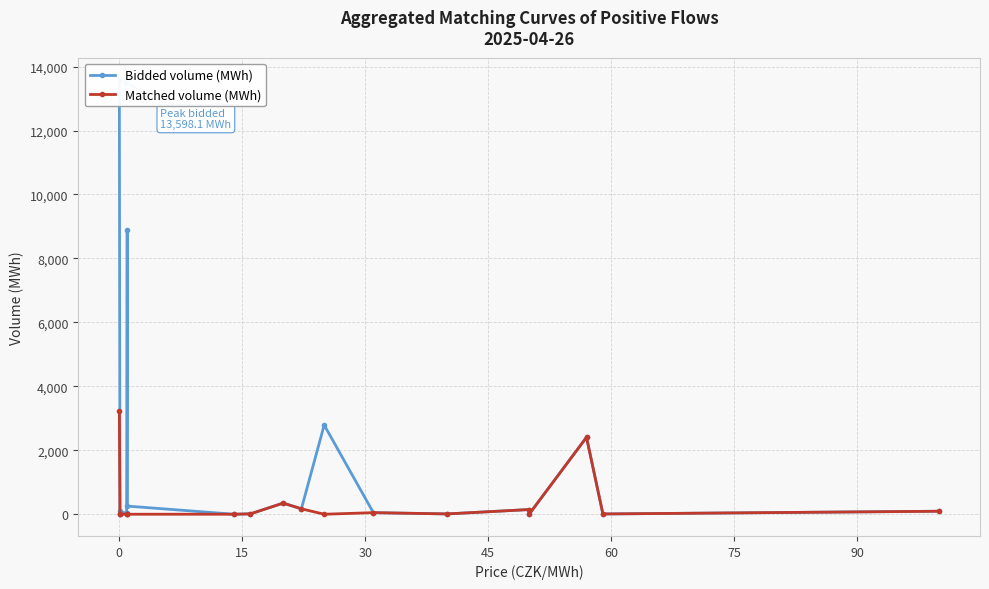

List the series in order of their overall mean, highest first.

Bidded volume (MWh), Matched volume (MWh)